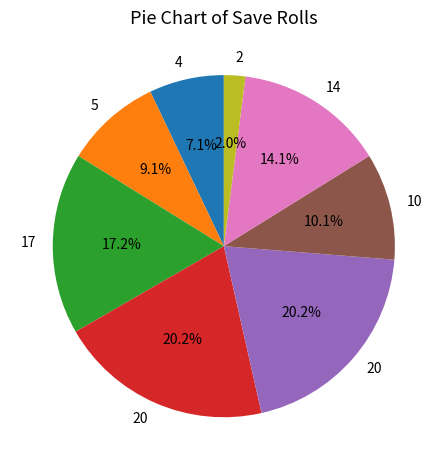

Is there any slice that represents more than half of the pie?

No